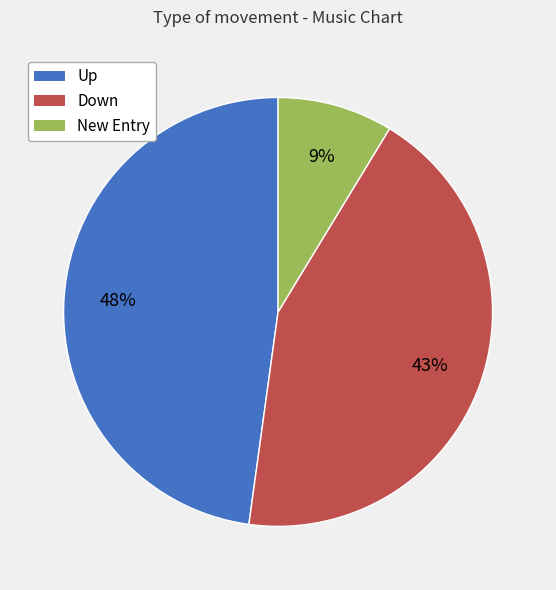

Does any single category account for the majority?

No